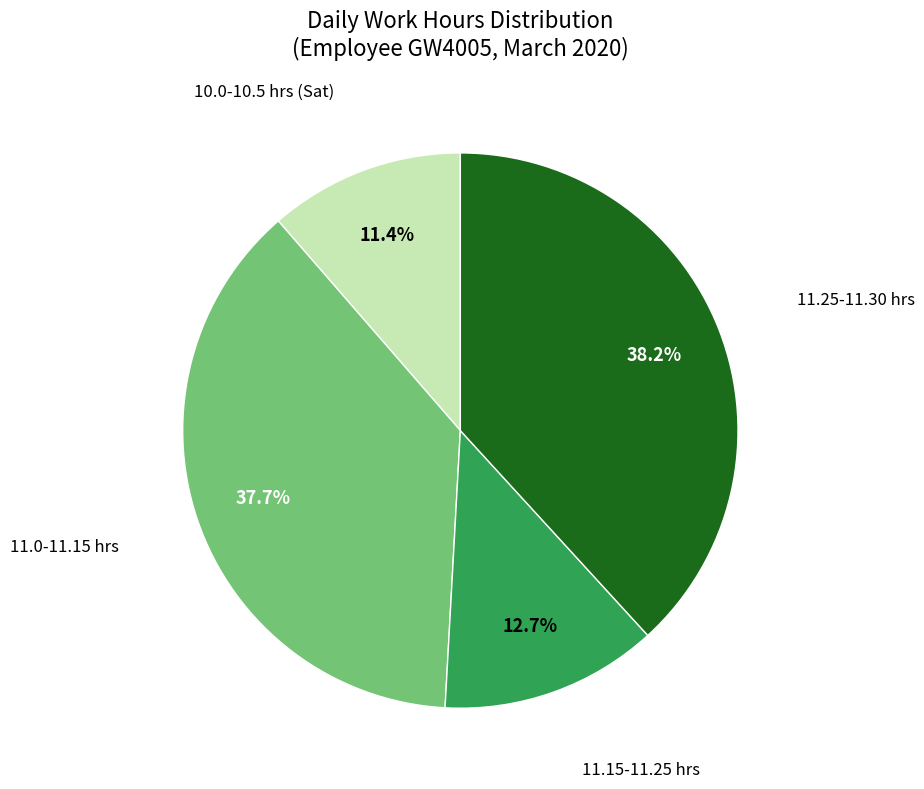

Is there any slice that represents more than half of the pie?

No